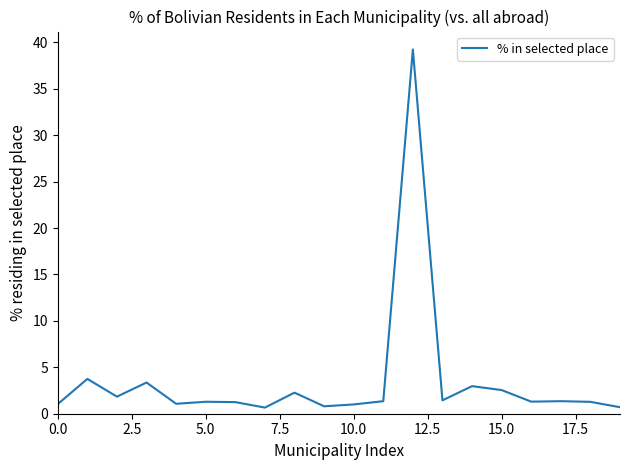

What is the maximum value shown in the chart?

39.2